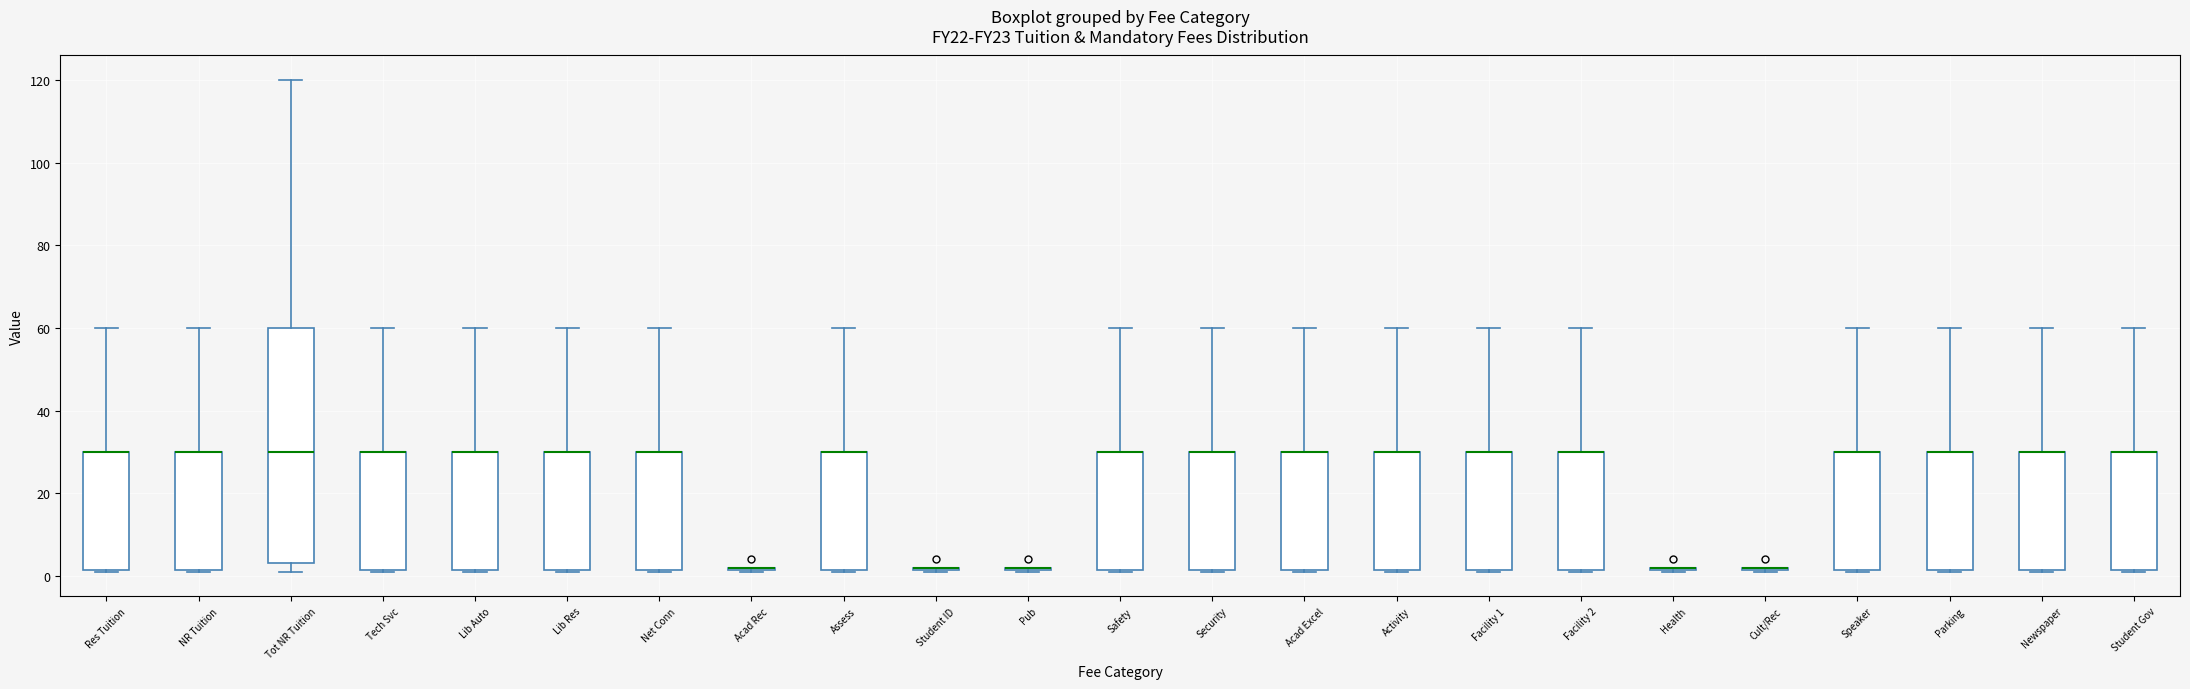

Reading left to right, read every box against the y-axis: the position of its median line, the range the box covers, and the ends of its whiskers. The values are not printed on the chart, so give them approximately, as read against the axis.

Res Tuition: median 30 (drawn on the box's upper edge), box 2 to 30, whiskers 2 to 60
NR Tuition: median 30 (drawn on the box's upper edge), box 2 to 30, whiskers 2 to 60
Tot NR Tuition: median 30, box 4 to 60, whiskers 2 to 120
Tech Svc: median 30 (drawn on the box's upper edge), box 2 to 30, whiskers 2 to 60
Lib Auto: median 30 (drawn on the box's upper edge), box 2 to 30, whiskers 2 to 60
Lib Res: median 30 (drawn on the box's upper edge), box 2 to 30, whiskers 2 to 60
Net Conn: median 30 (drawn on the box's upper edge), box 2 to 30, whiskers 2 to 60
Acad Rec: box collapsed to a line at 2, whiskers 2 to 2
Assess: median 30 (drawn on the box's upper edge), box 2 to 30, whiskers 2 to 60
Student ID: box collapsed to a line at 2, whiskers 2 to 2
Pub: box collapsed to a line at 2, whiskers 2 to 2
Safety: median 30 (drawn on the box's upper edge), box 2 to 30, whiskers 2 to 60
Security: median 30 (drawn on the box's upper edge), box 2 to 30, whiskers 2 to 60
Acad Excel: median 30 (drawn on the box's upper edge), box 2 to 30, whiskers 2 to 60
Activity: median 30 (drawn on the box's upper edge), box 2 to 30, whiskers 2 to 60
Facility 1: median 30 (drawn on the box's upper edge), box 2 to 30, whiskers 2 to 60
Facility 2: median 30 (drawn on the box's upper edge), box 2 to 30, whiskers 2 to 60
Health: box collapsed to a line at 2, whiskers 2 to 2
Cult/Rec: box collapsed to a line at 2, whiskers 2 to 2
Speaker: median 30 (drawn on the box's upper edge), box 2 to 30, whiskers 2 to 60
Parking: median 30 (drawn on the box's upper edge), box 2 to 30, whiskers 2 to 60
Newspaper: median 30 (drawn on the box's upper edge), box 2 to 30, whiskers 2 to 60
Student Gov: median 30 (drawn on the box's upper edge), box 2 to 30, whiskers 2 to 60